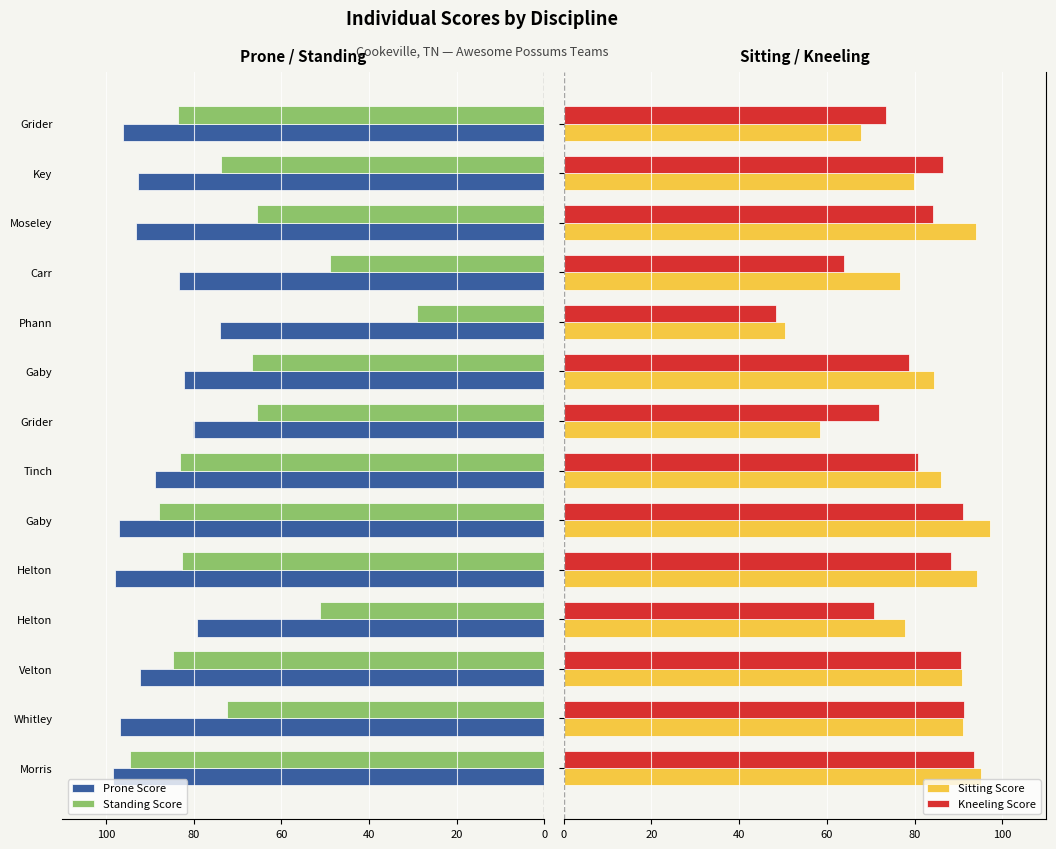

What is the difference between the maximum and minimum values in the Sitting Score series?

46.8